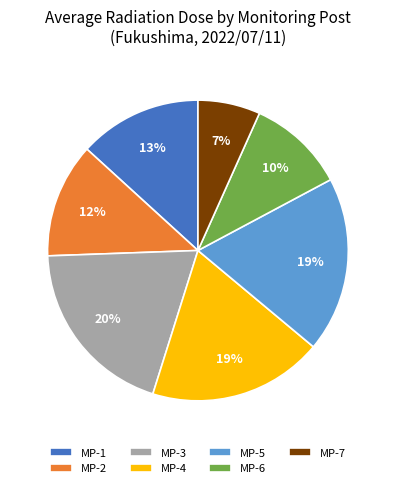

Which slice is the smallest?

MP-7